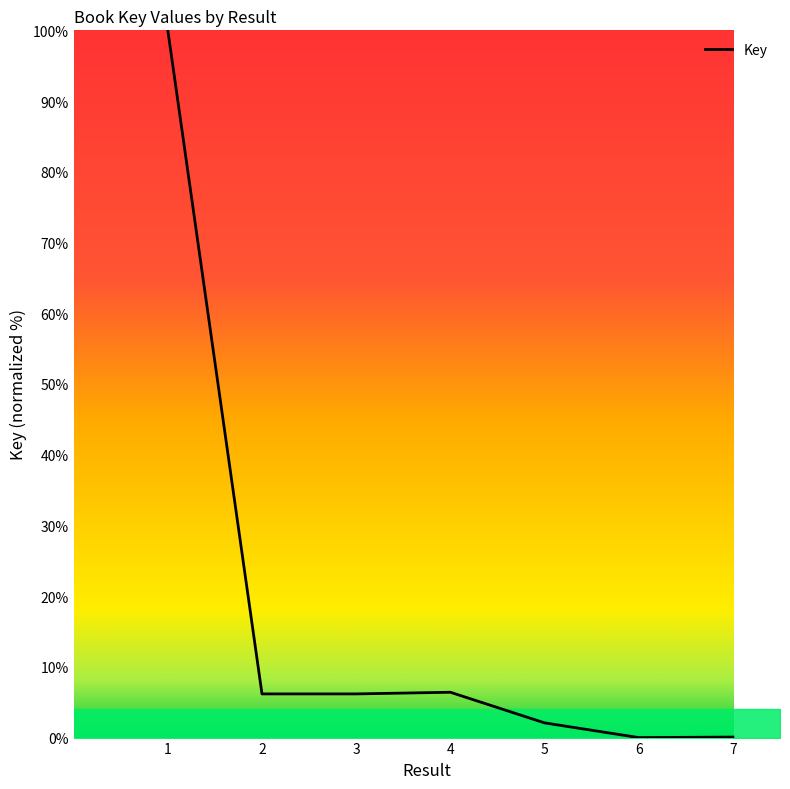

True or false: the data has more than 0 interior local peaks.

True